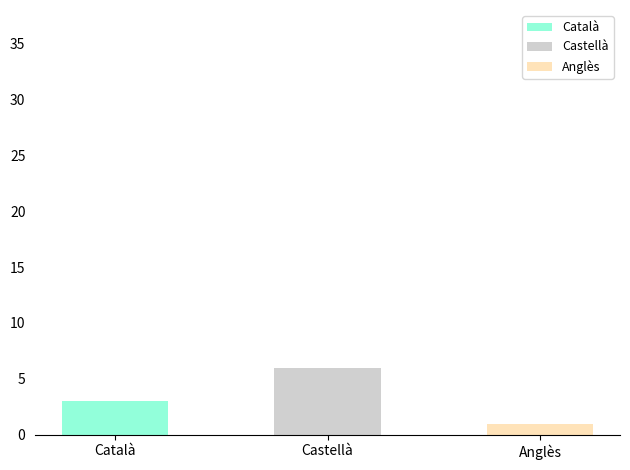

True or false: Anglès has a value of 0 at Castellà.

True